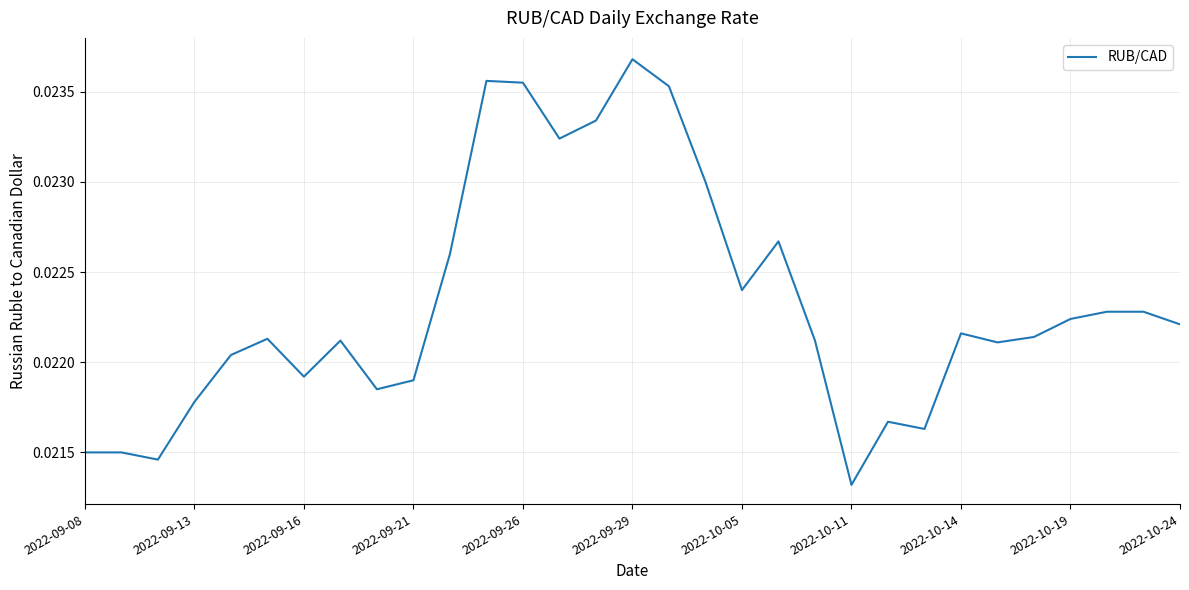

Which category has the lowest value across all series?

2022-10-11